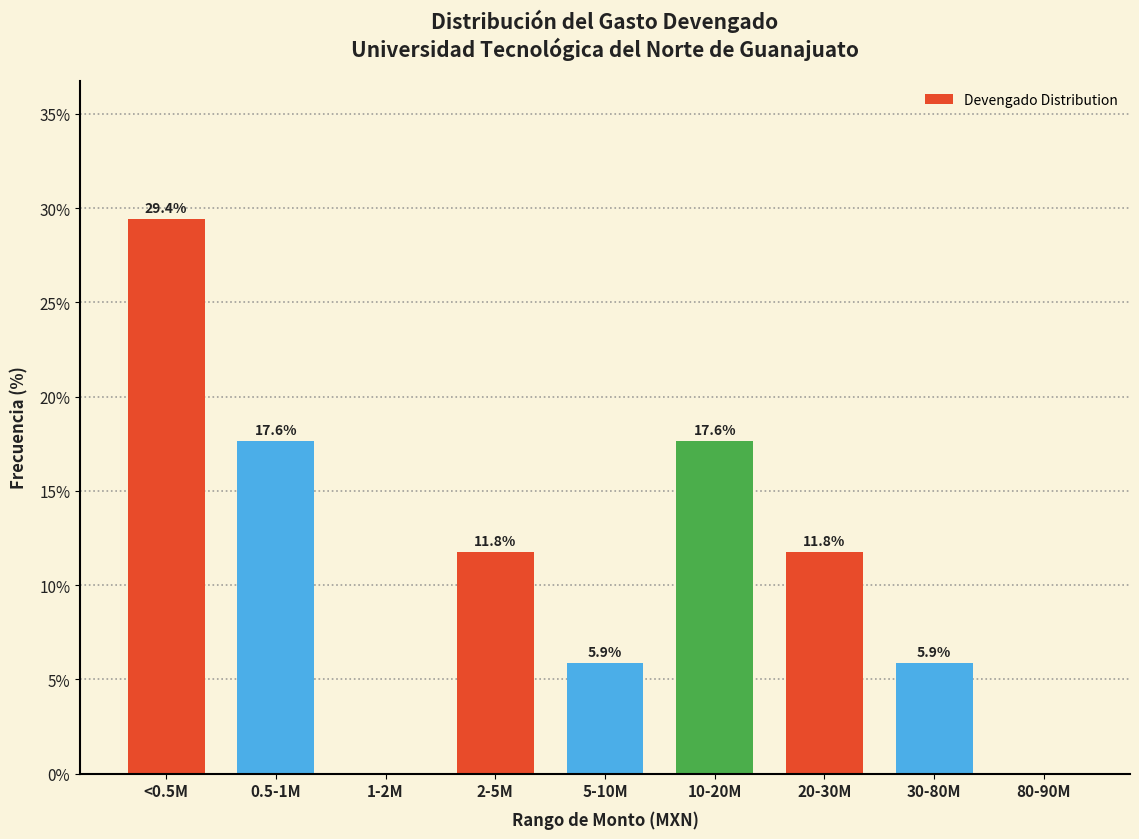

Reading right to left, list all the values displayed in this chart.

80-90M=0.0	30-80M=5.9	20-30M=11.8	10-20M=17.6	5-10M=5.9	2-5M=11.8	1-2M=0.0	0.5-1M=17.6	<0.5M=29.4